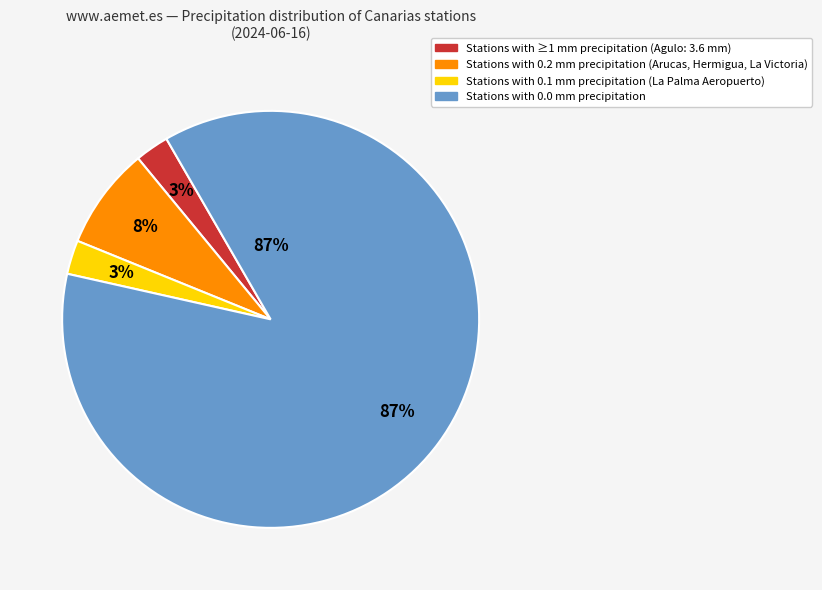

Between Agulo (3.6 mm) and La Palma Aeropuerto (0.1 mm), which is larger?

Agulo (3.6 mm)